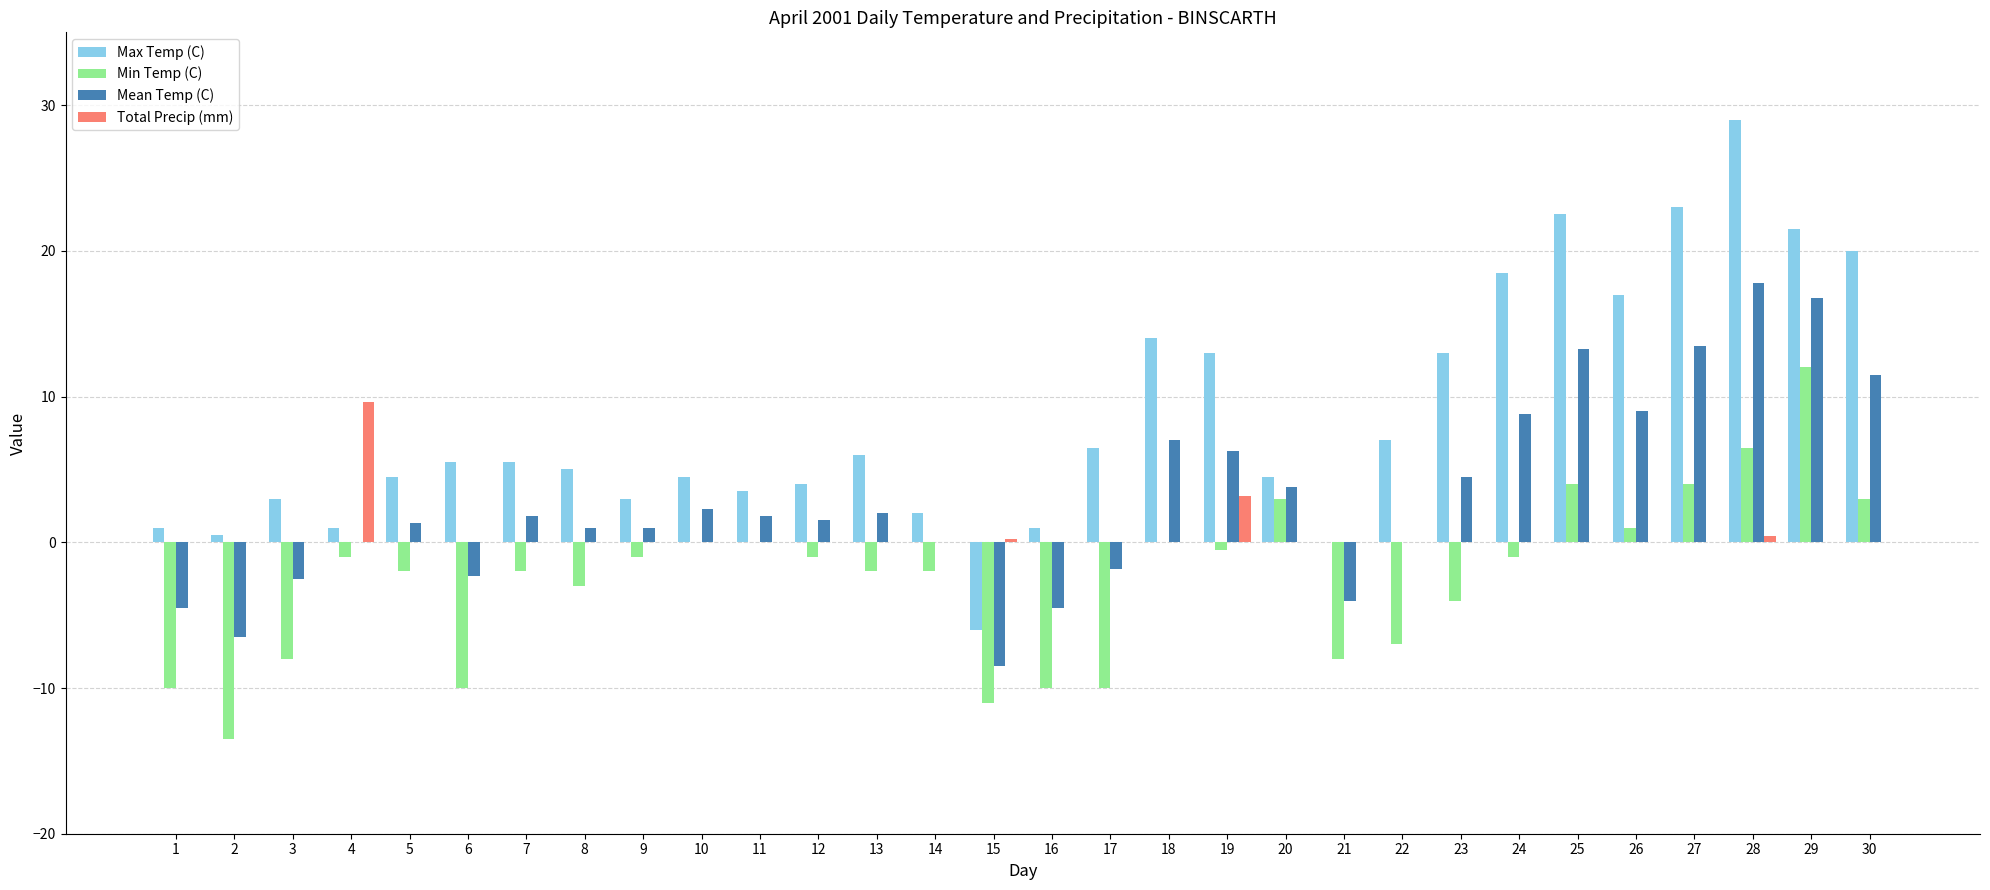

Is the value of Mean Temp (C) at 2 greater than the value of Min Temp (C) at 28?

No